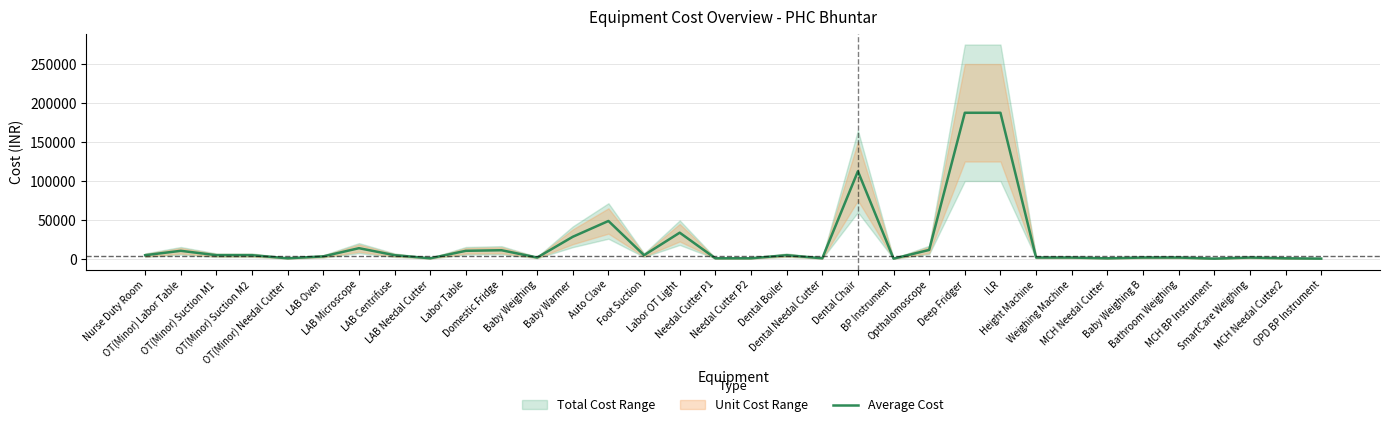

What is the change in value from OT(Minor) Suction M1 to OPD BP Instrument?

-4387.5